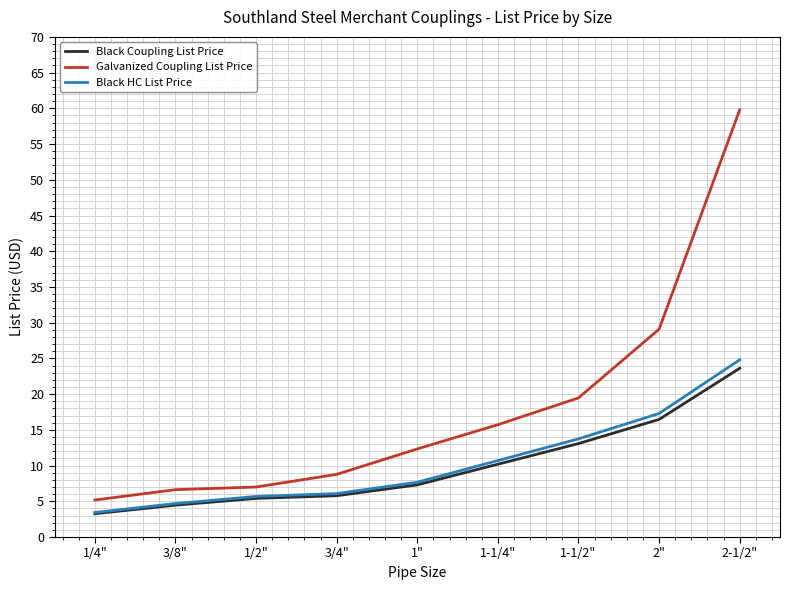

The Black HC List Price series shows 18.9 at 1-1/4". True or false?

False